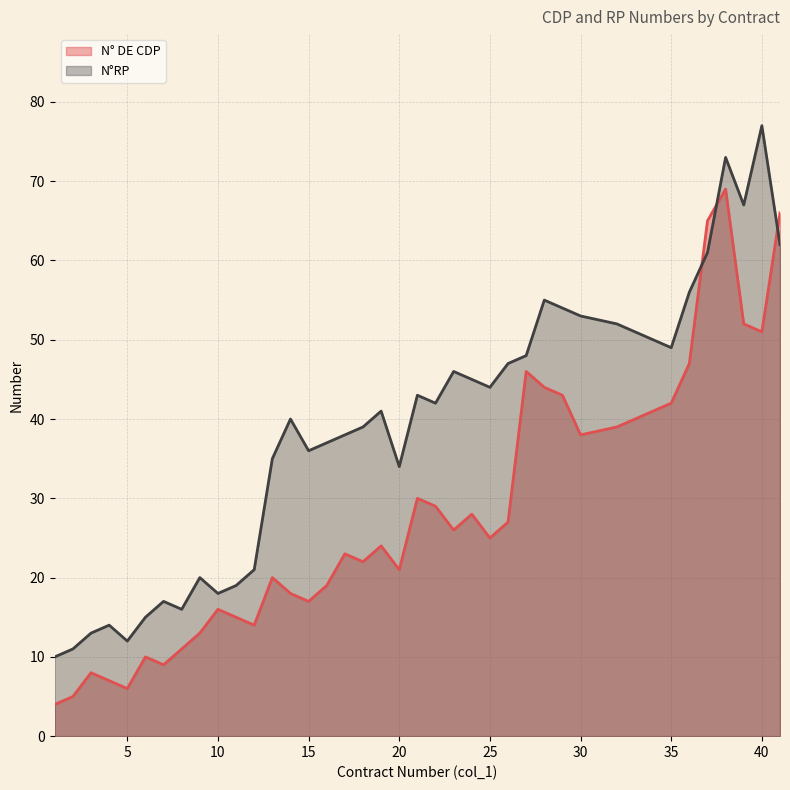

At which category is the sum across all series the highest?

38